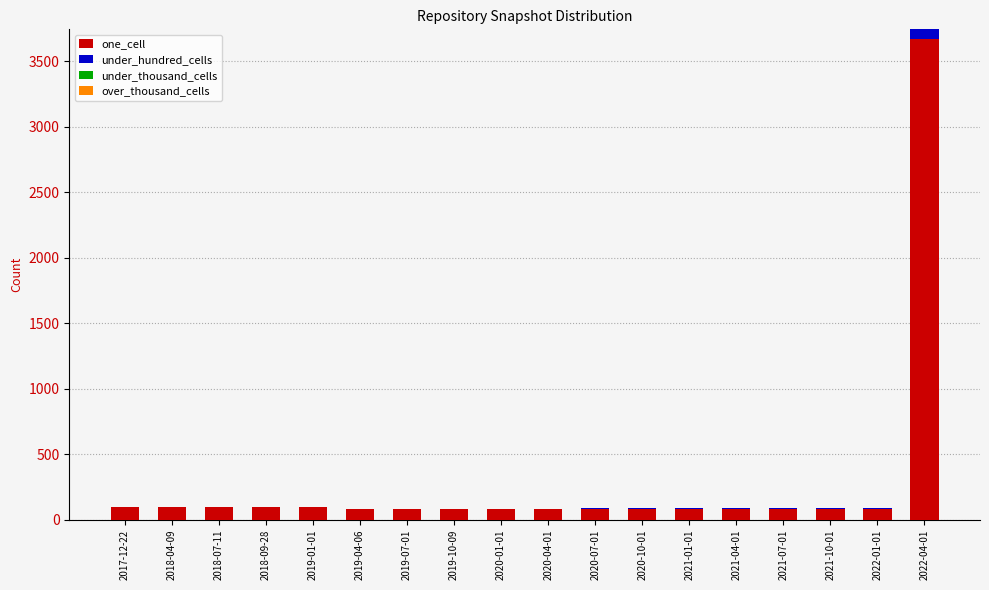

The value of one_cell at 2022-01-01 is 82. True or false?

True